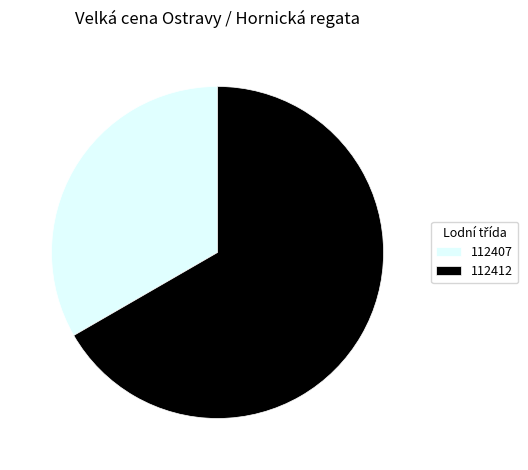

Count the number of slices in the pie.

2